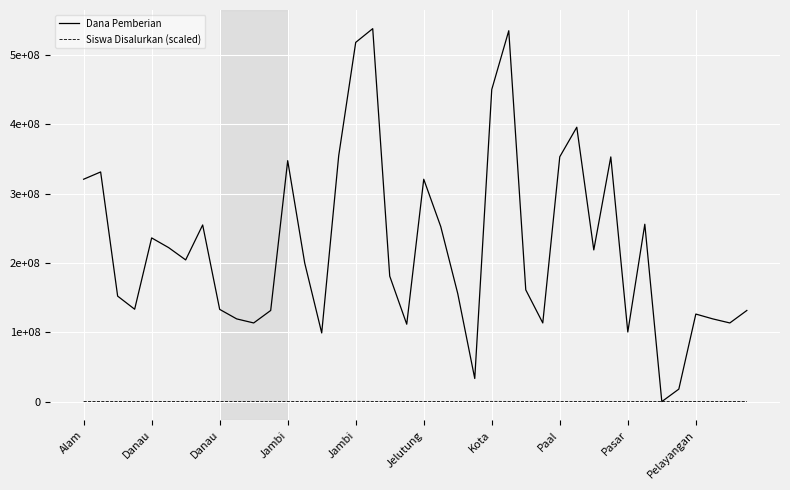

List the series in order of their overall mean, highest first.

Dana Pemberian, Siswa Disalurkan (scaled)